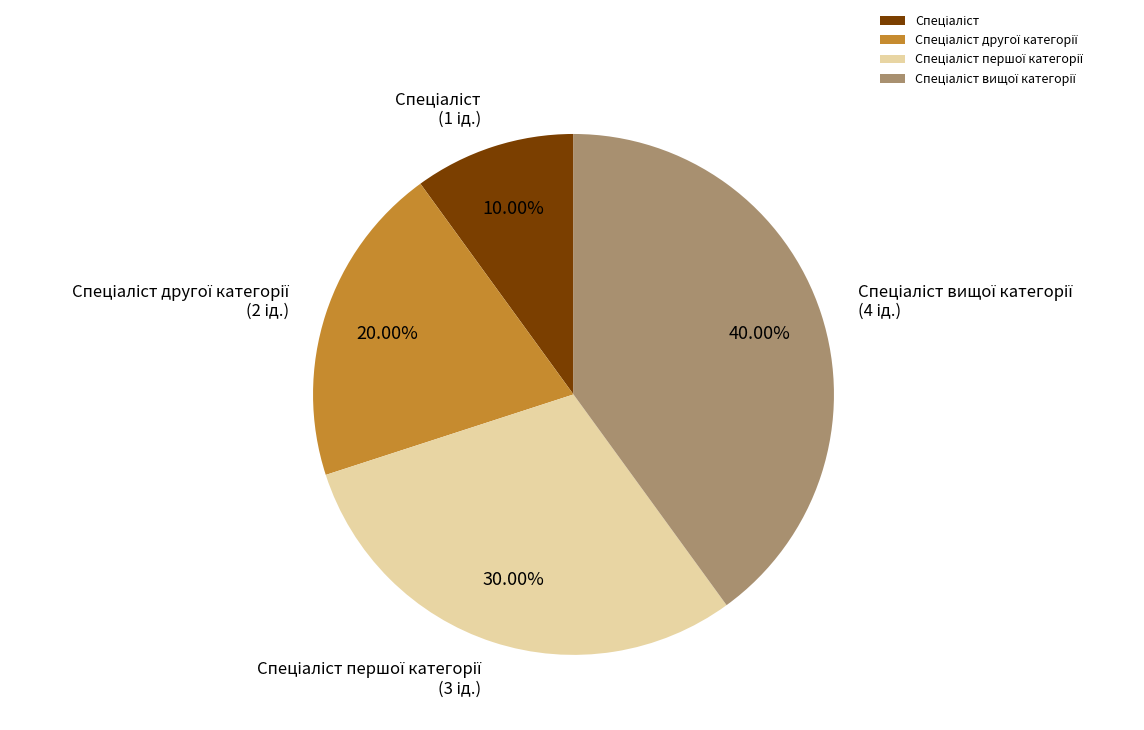

Is there any slice that represents more than half of the pie?

No